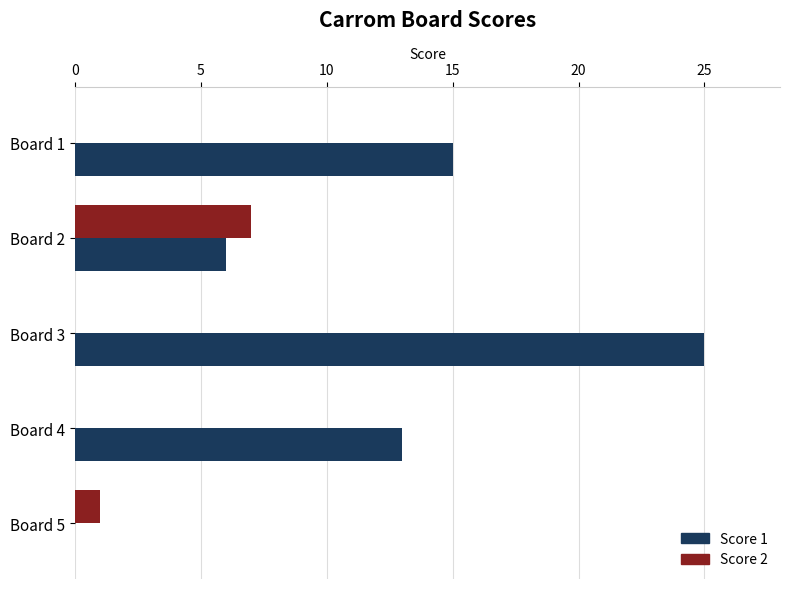

At which category does the chart reach its peak across all series?

Board 3